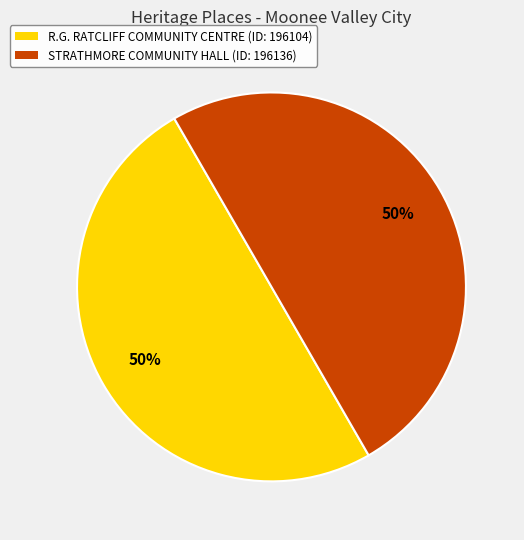

To the nearest percent, what percentage of the pie is STRATHMORE COMMUNITY HALL (ID: 196136)?

50%